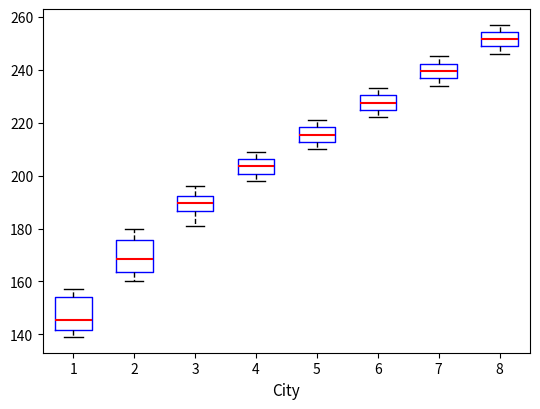

Which box's median line is the lowest?

1